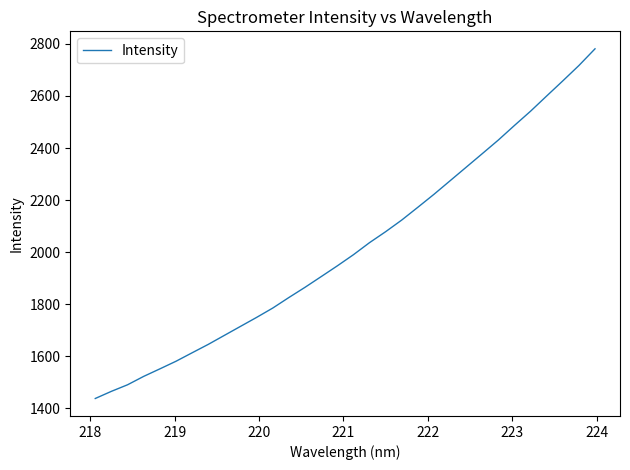

What is the difference between the second highest and minimum values?

1279.2